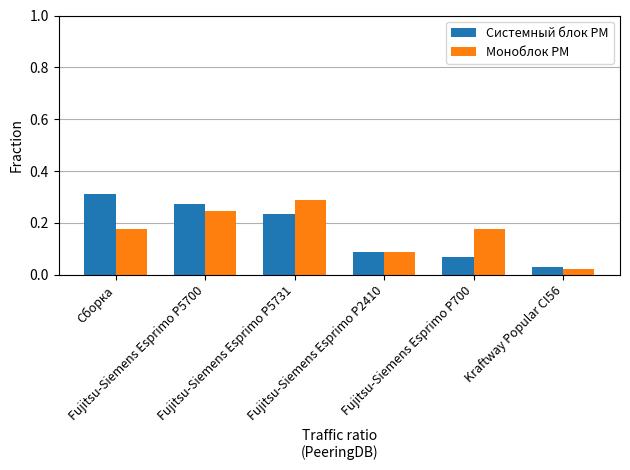

What is the sum of all Системный блок РМ values?

1.0